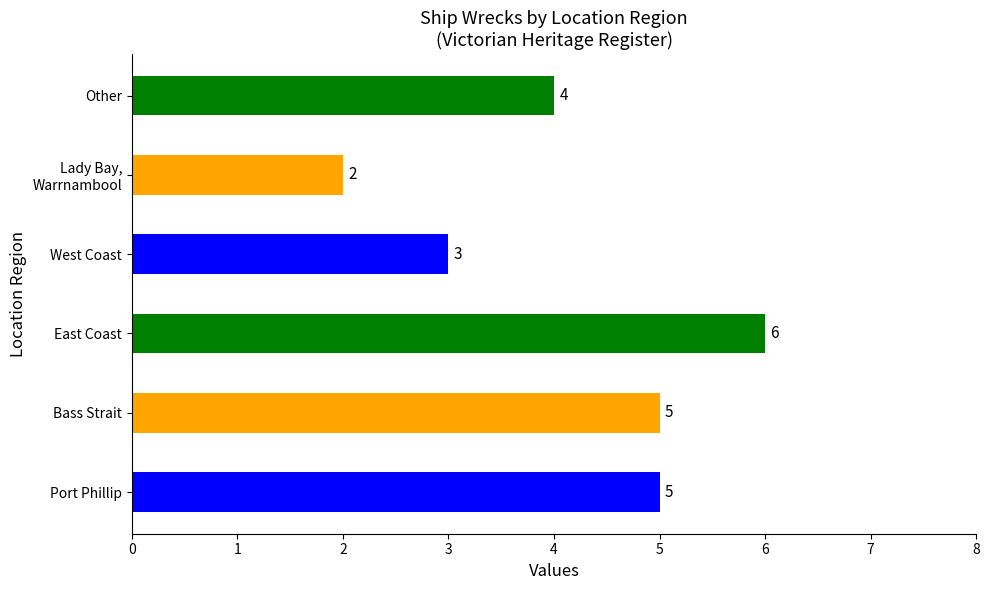

What is the difference between the maximum and minimum values?

4